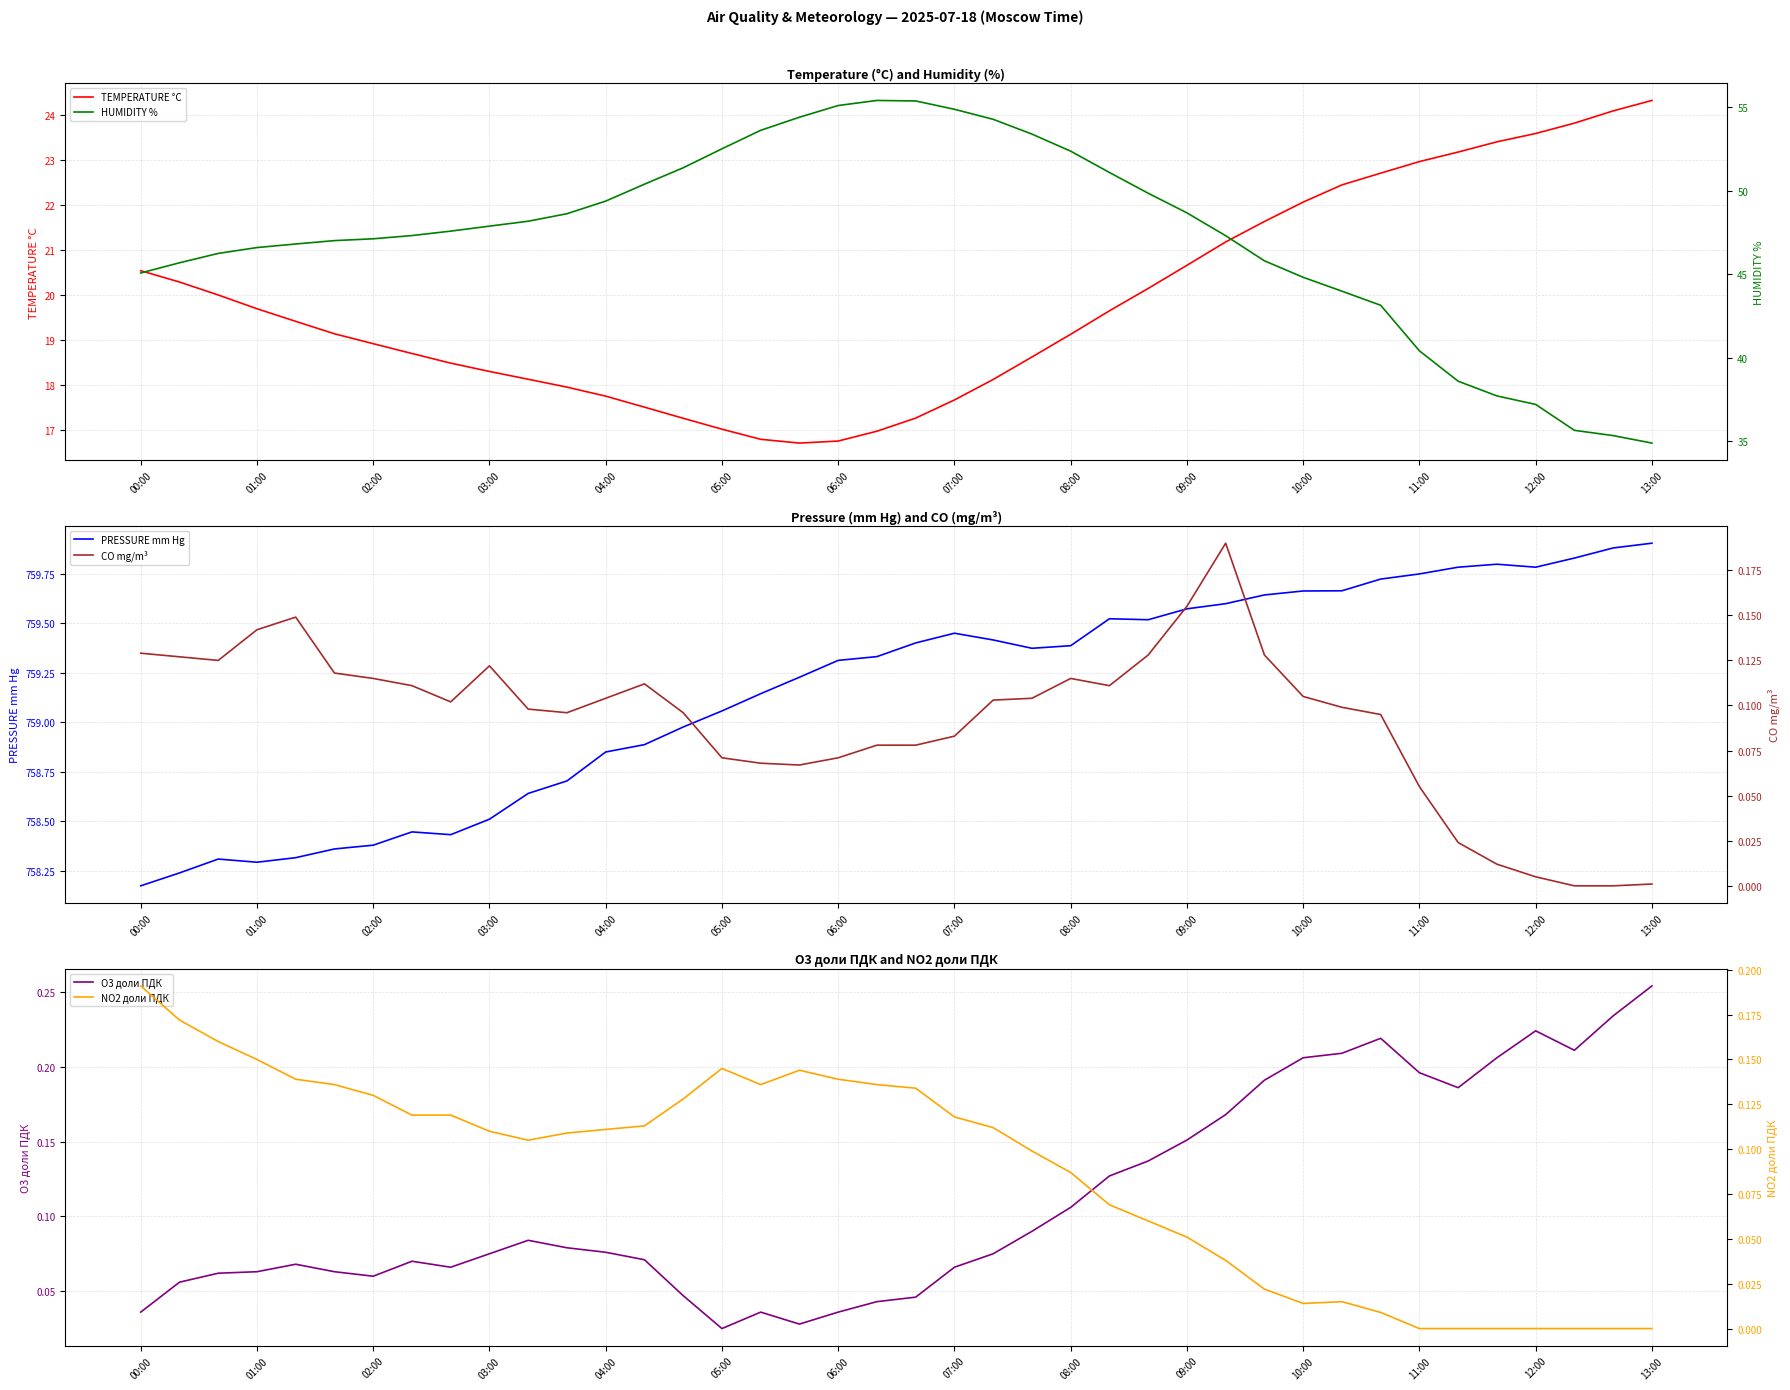

The value of TEMPERATURE °C at 04:00 is 9.4. True or false?

False